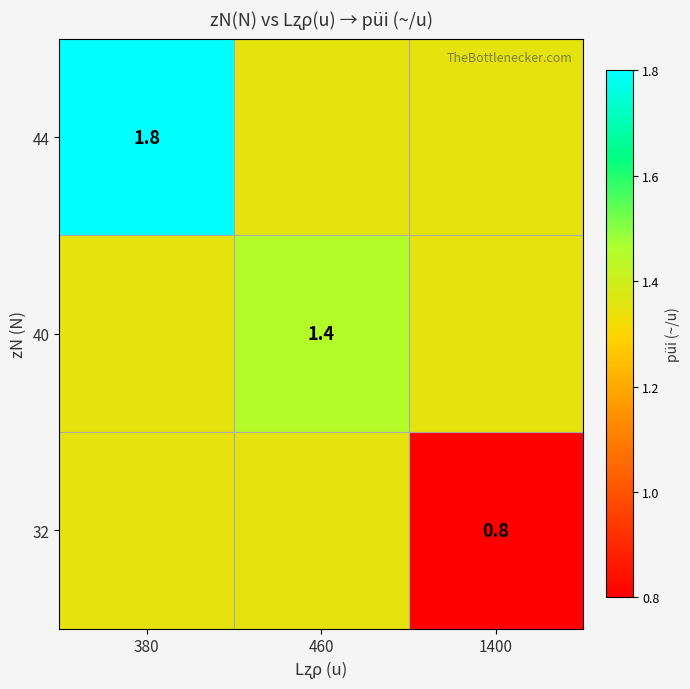

Rank the series by their average value, from lowest to highest.

32, 40, 44